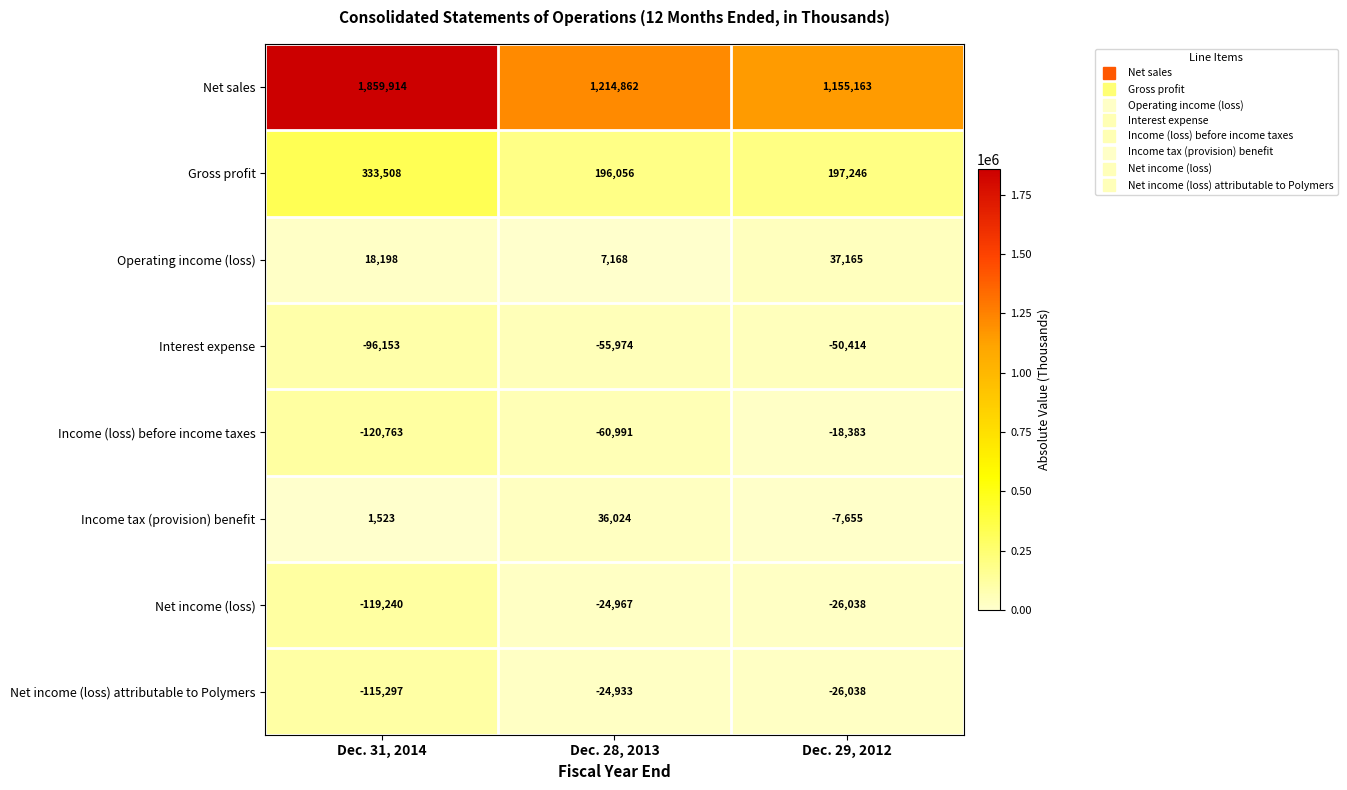

At which category is the sum across all series the highest?

Dec. 31, 2014